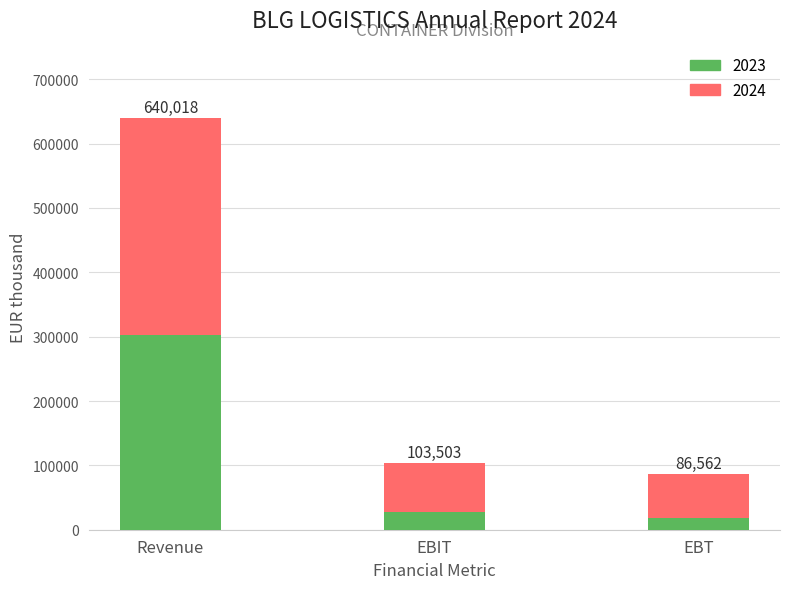

At which category is the sum across all series the highest?

Revenue